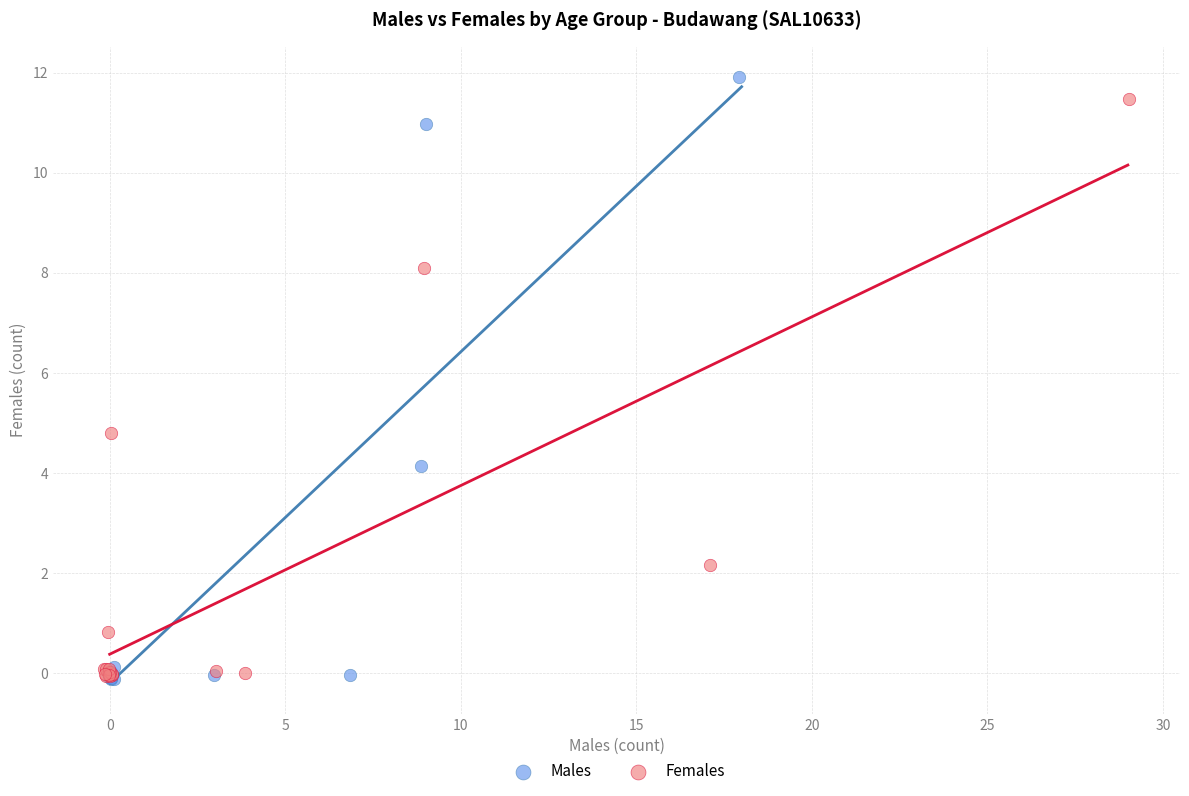

What are all the series names shown in the legend?

Males, Females